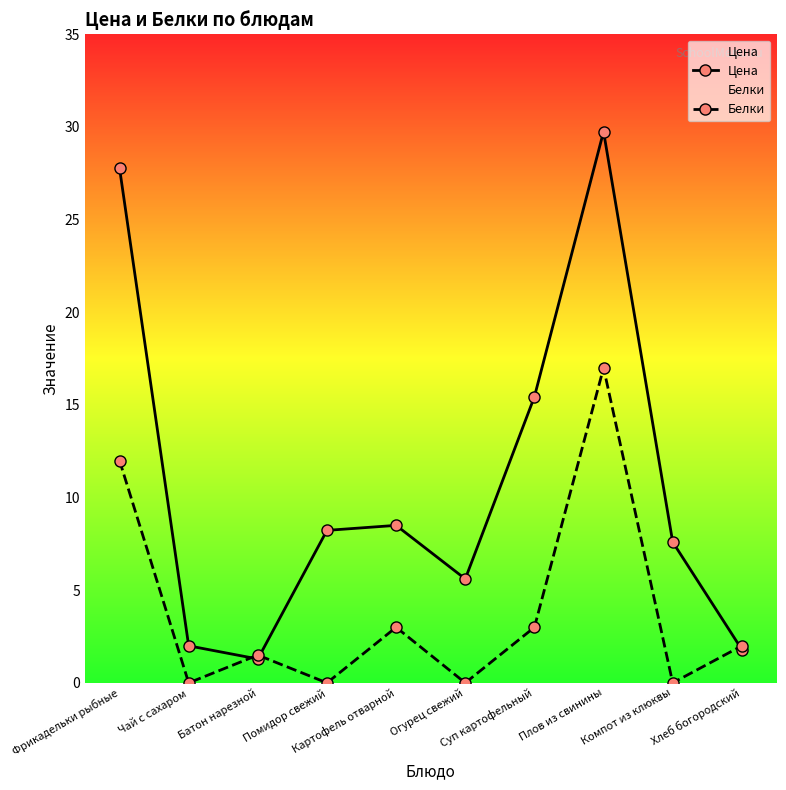

What is the sum of all Цена values?

108.0